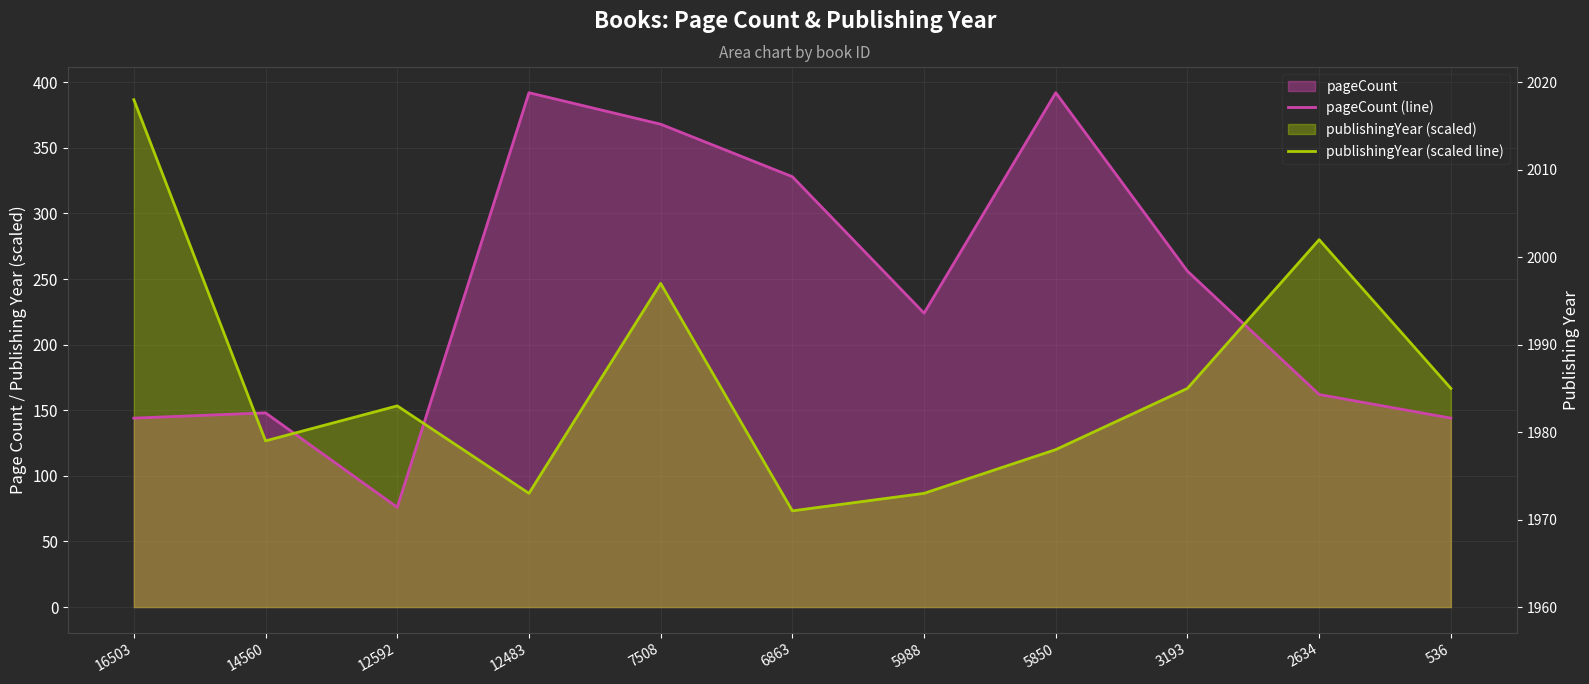

Does the chart display data point markers on the line(s)?

No